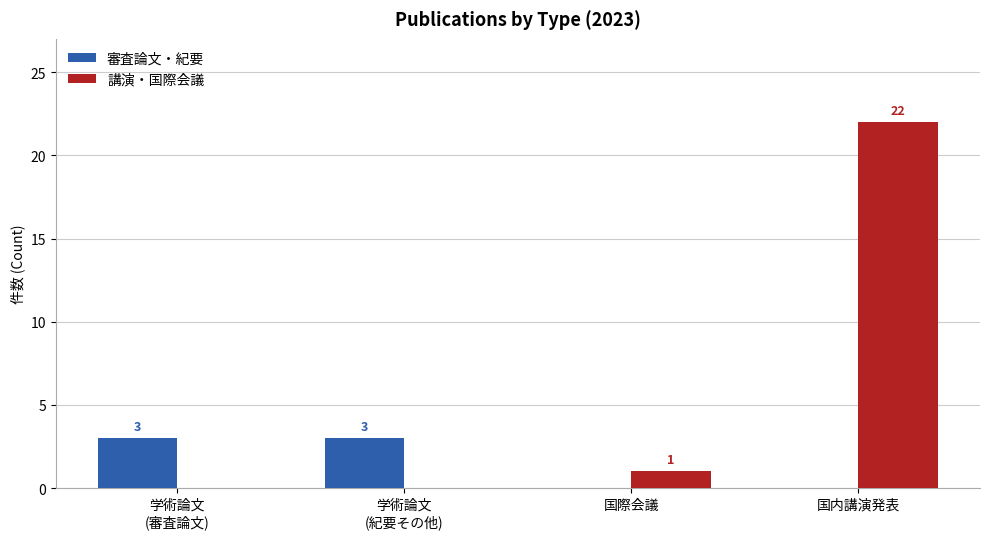

Does the chart contain stacked bars?

No